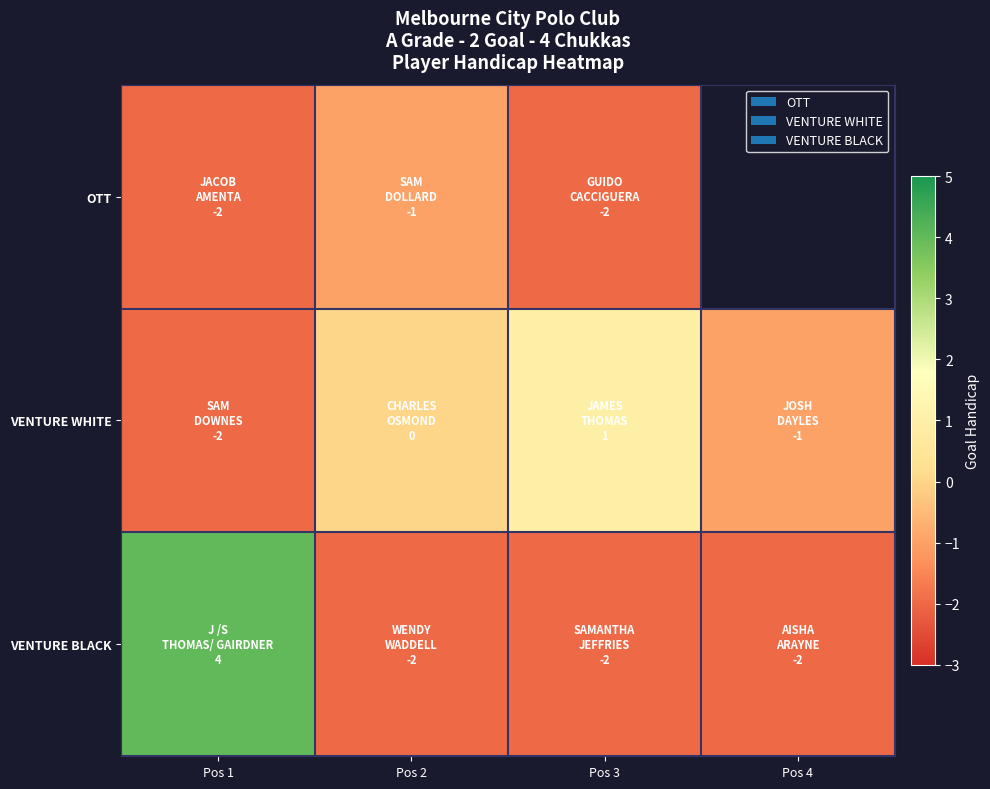

Where is OTT nearest to the value -1?

Pos 2